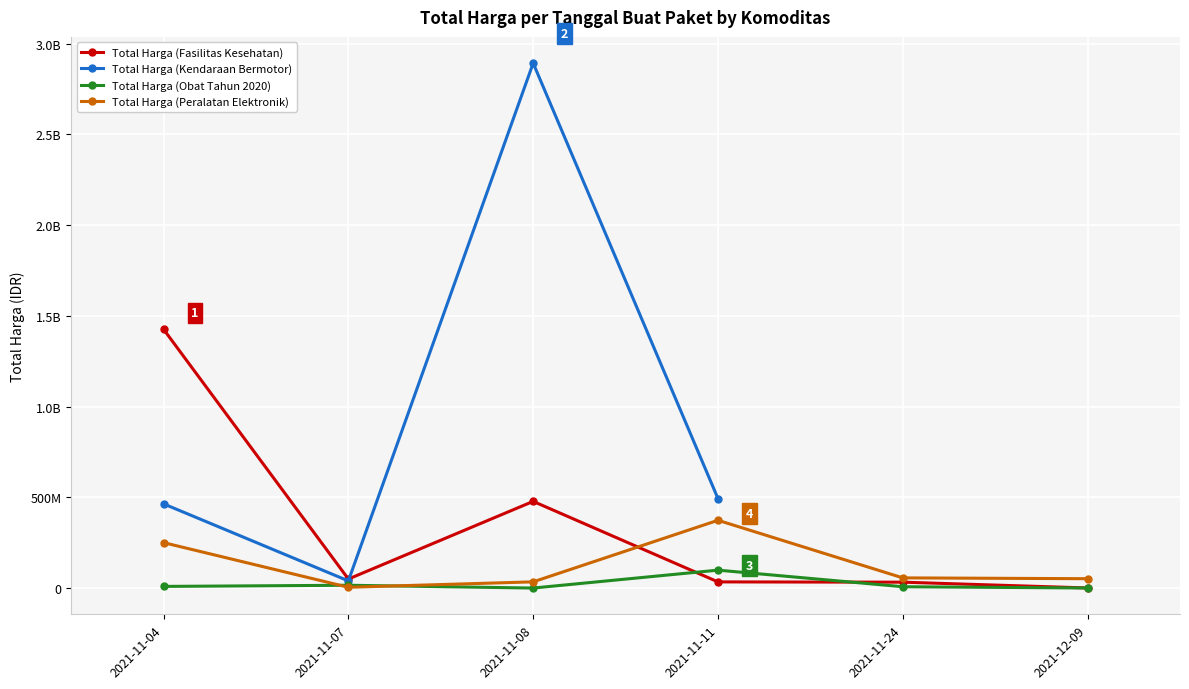

True or false: Total Harga (Obat Tahun 2020) has a value of 78000.0 at 2021-11-08.

True